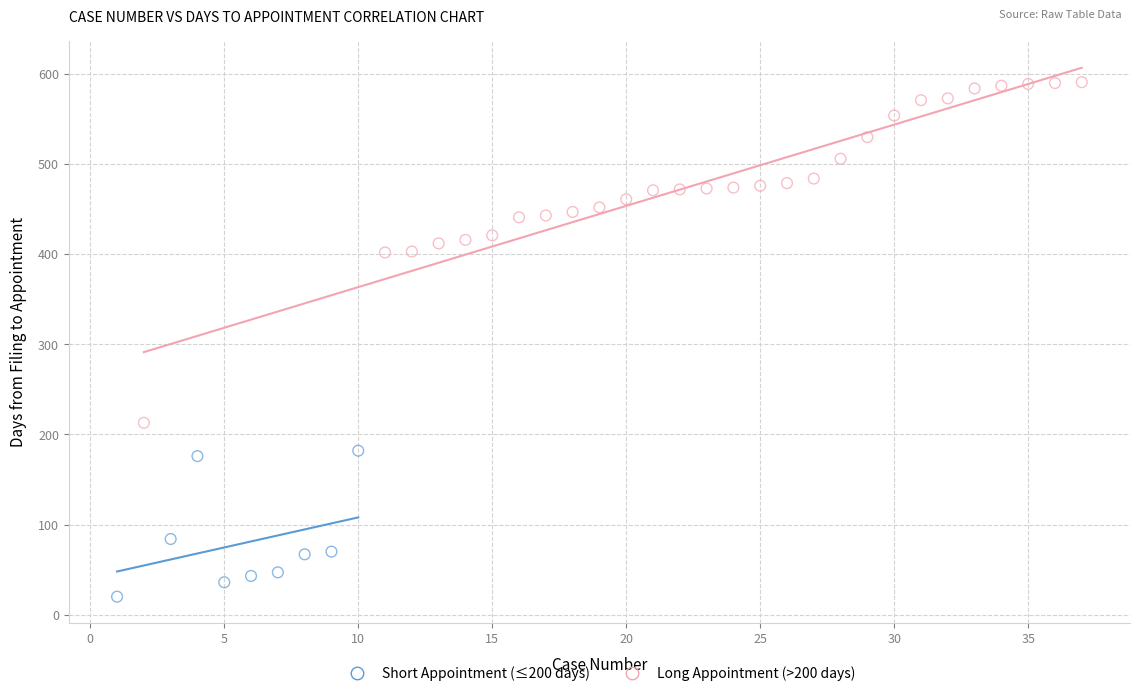

Which series reaches the maximum Y coordinate?

Long Appointment (>200 days)